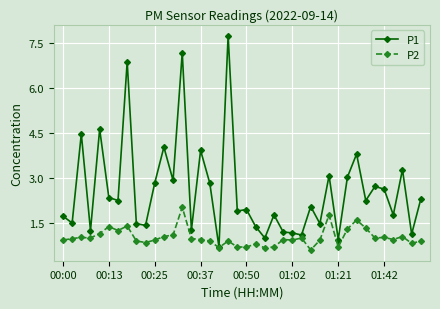

What is the lowest value of the P2 series?

0.6